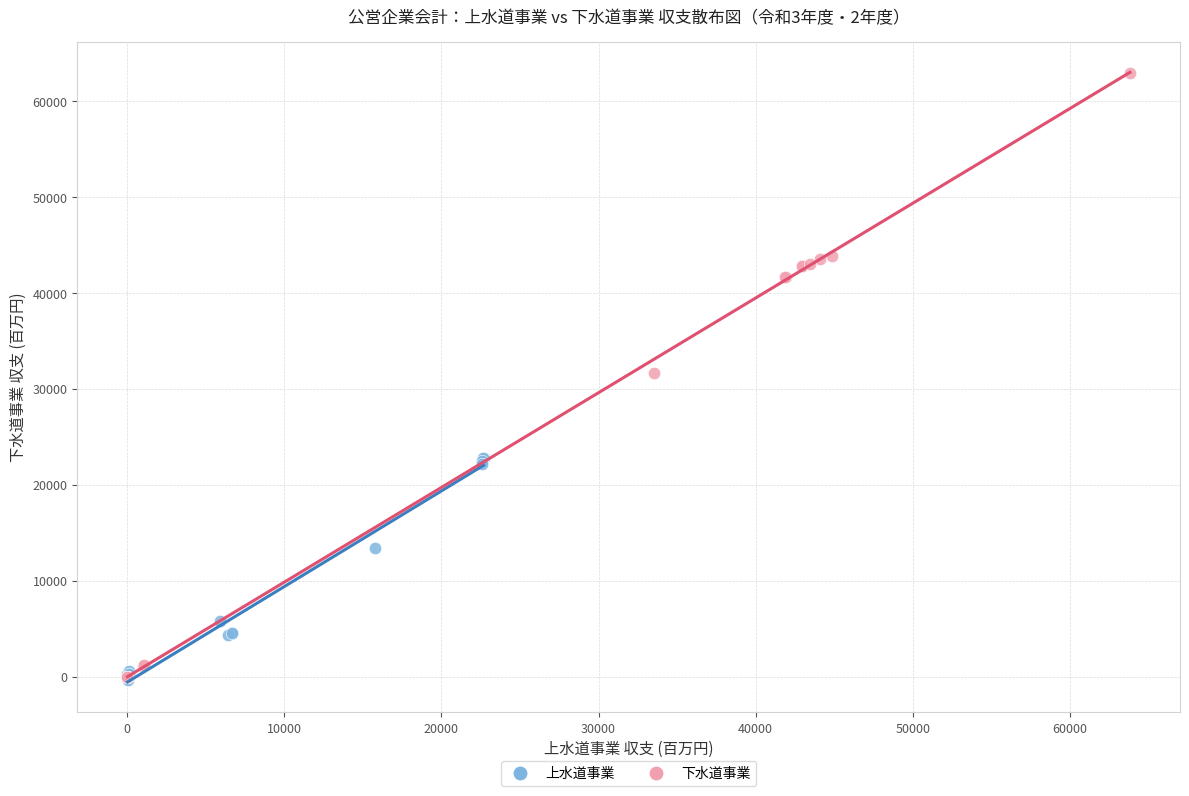

Which series reaches the maximum Y coordinate?

下水道事業